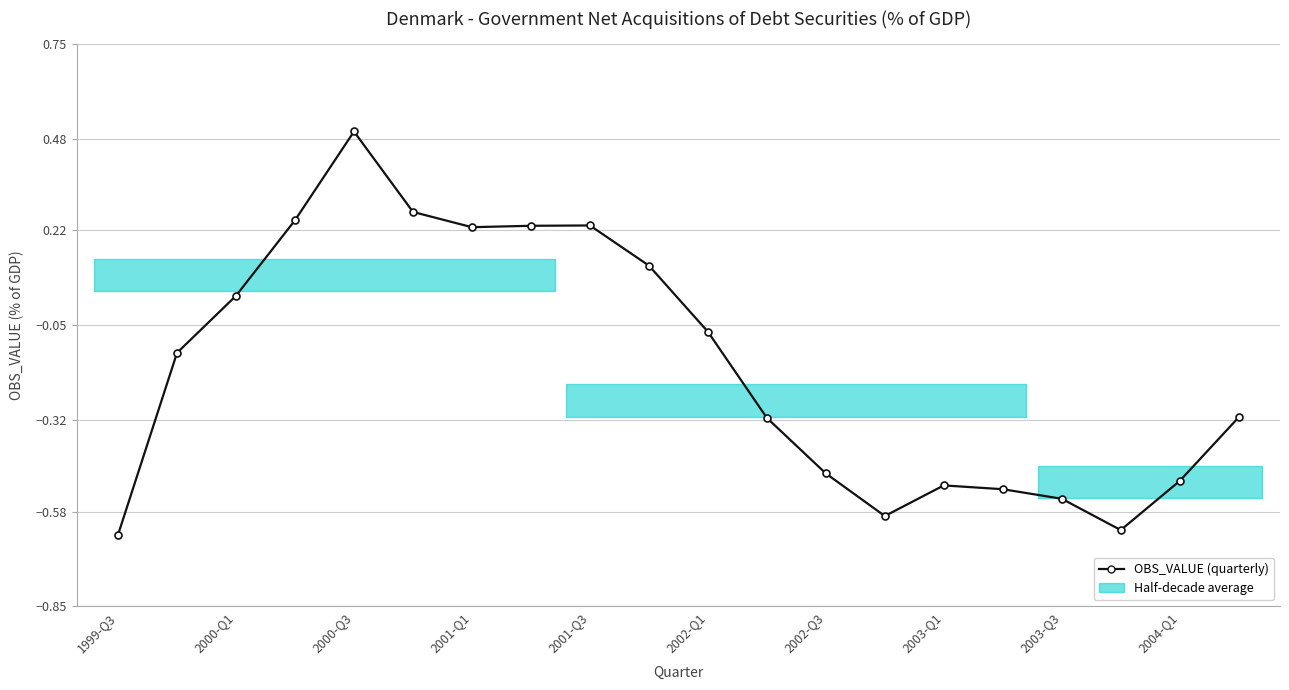

Which label corresponds to the smallest value in the chart?

1999-Q3